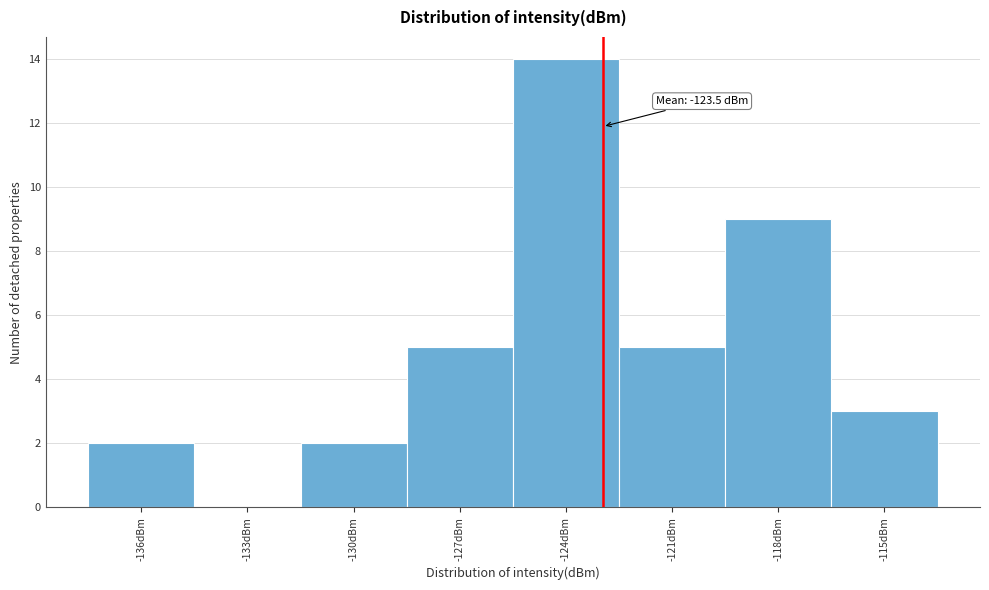

Reading left to right, transcribe all the data shown in this chart.

-136dBm=2	-133dBm=0	-130dBm=2	-127dBm=5	-124dBm=14	-121dBm=5	-118dBm=9	-115dBm=3